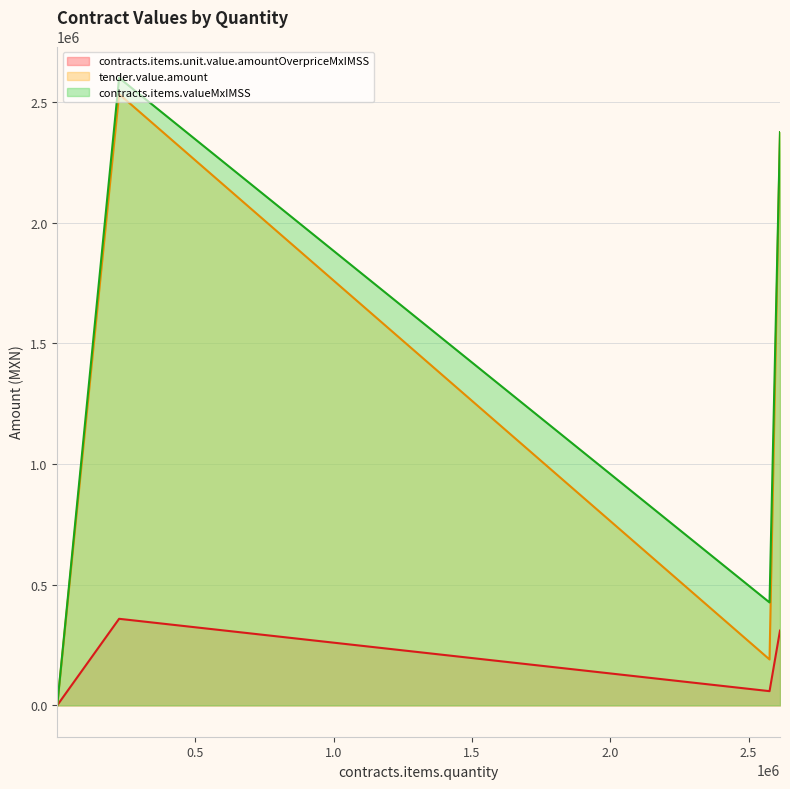

What is the smallest value displayed?

6.6